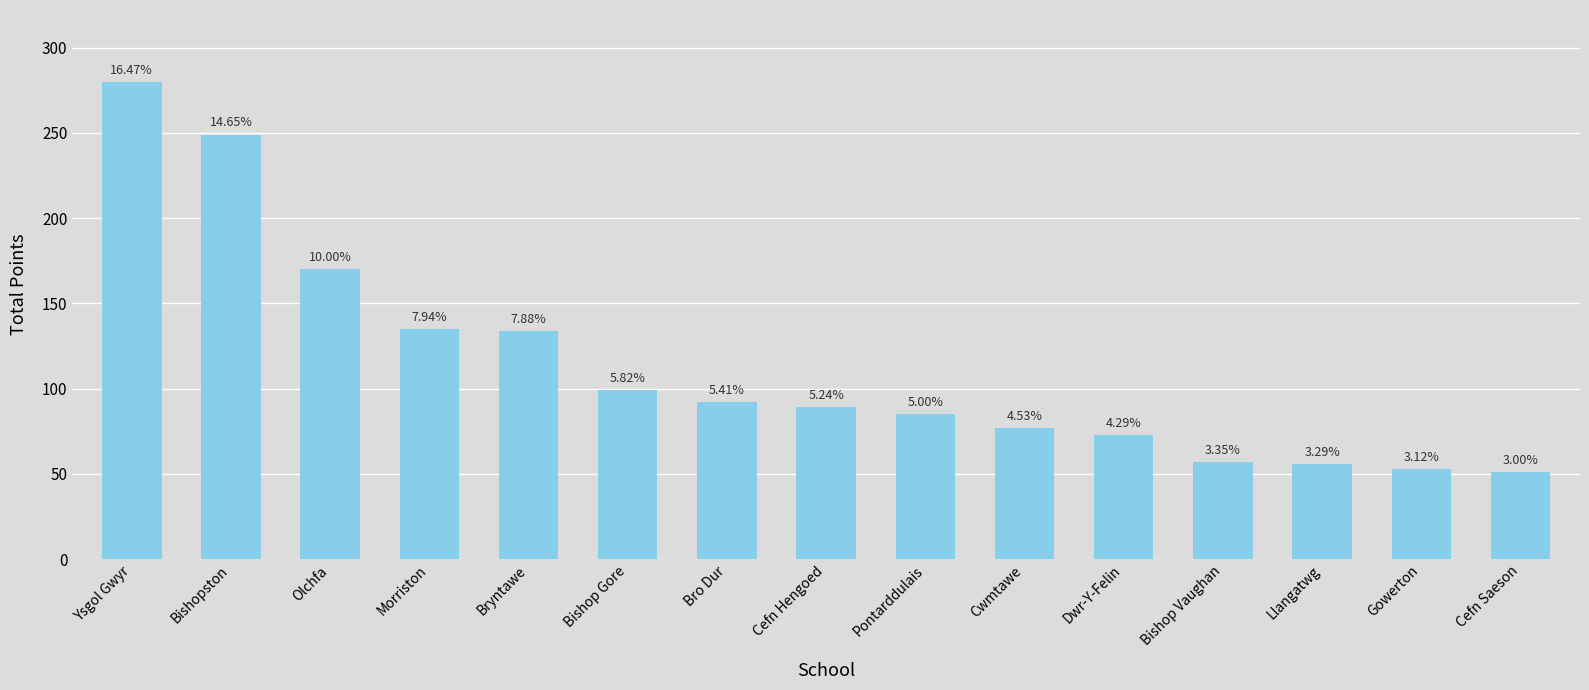

What position from the left is Ysgol Gwyr?

1